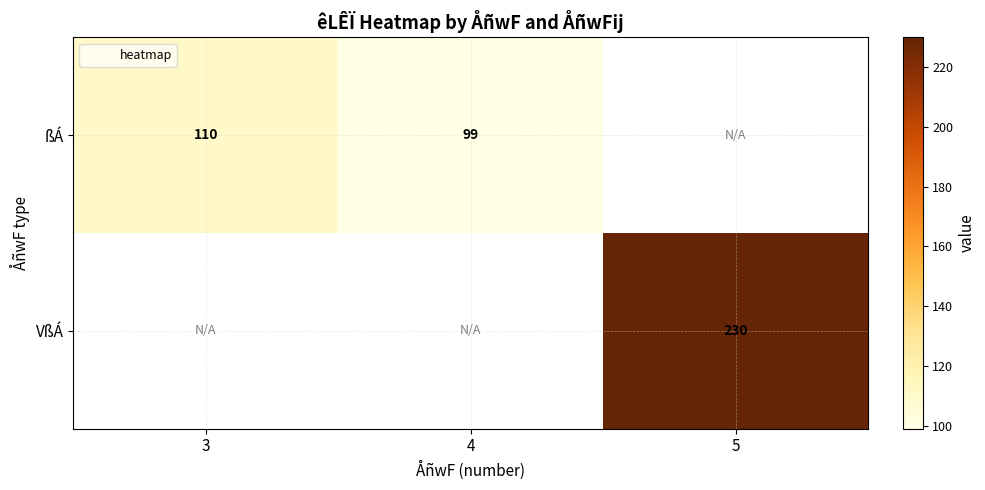

The value of ßÁ at 3 is 110.0. True or false?

True